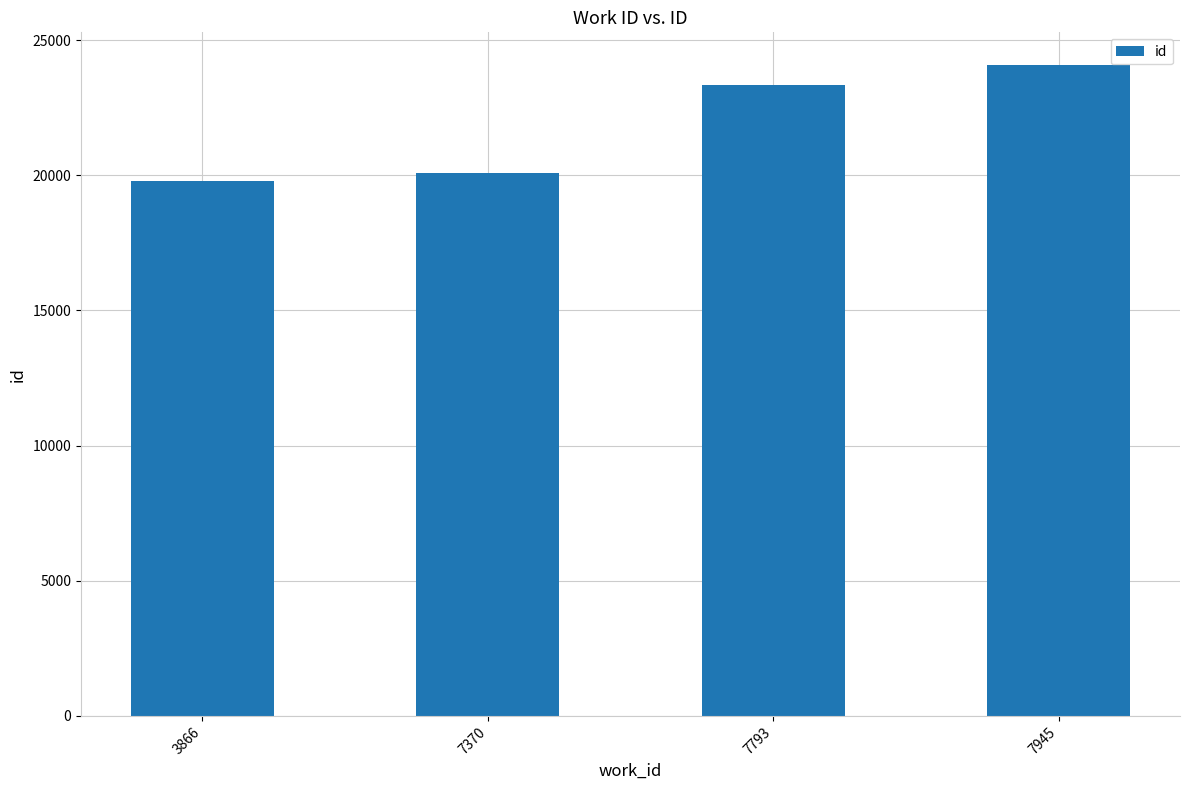

Are the bars grouped side by side (vs. stacked)?

No